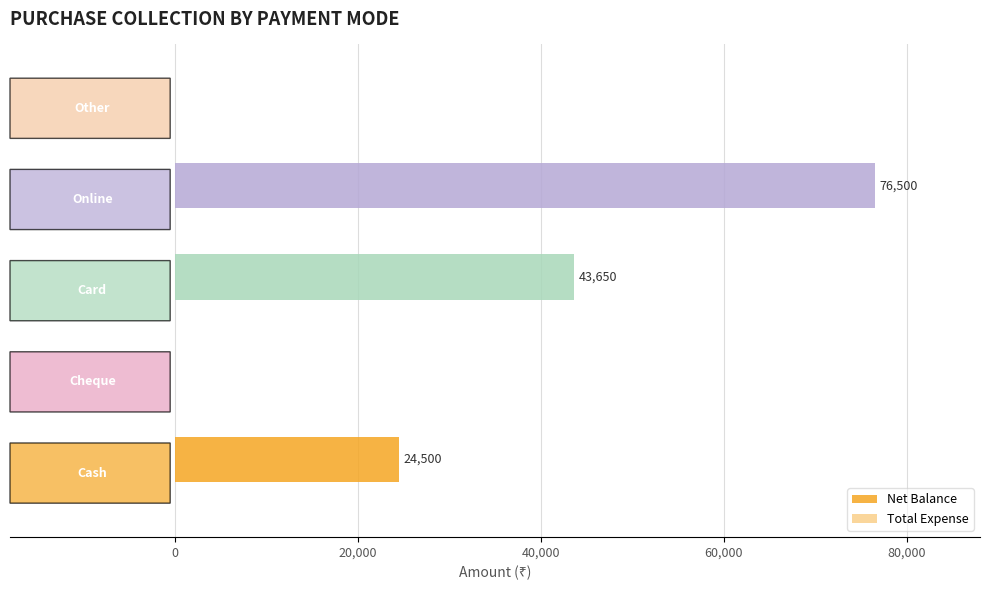

How many series are shown in this chart?

1